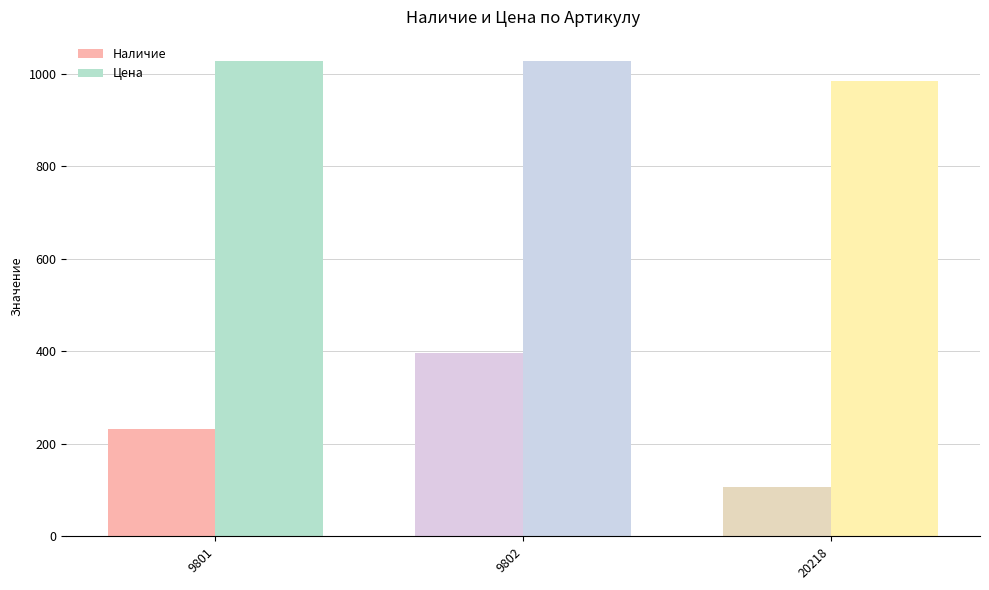

Reading left to right, what are all the values shown in this chart?

Наличие: 232	396	106
Цена: 1028	1028	983